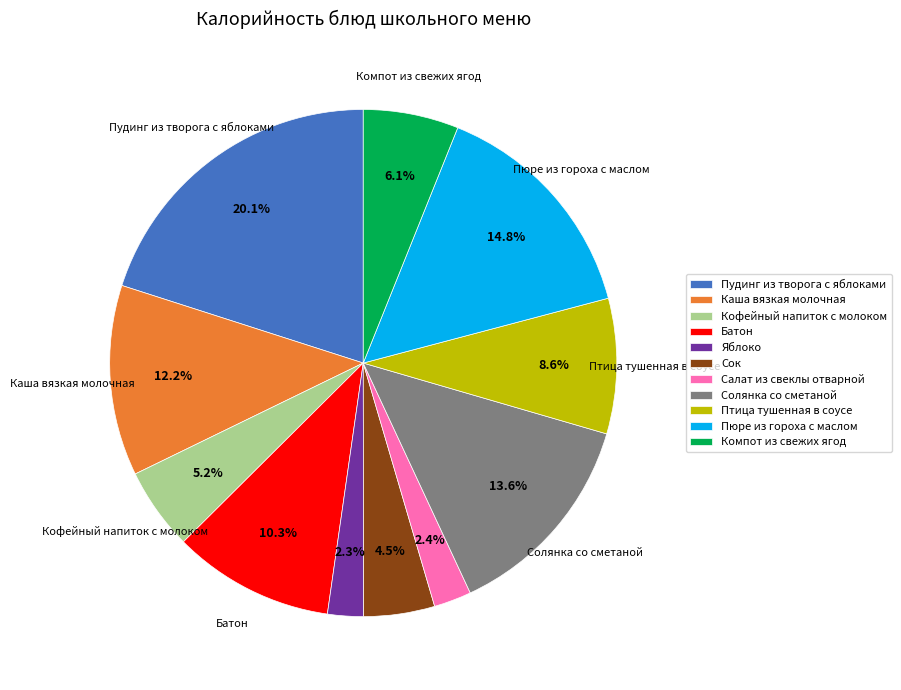

Does Каша вязкая молочная account for over 50% of the chart?

No